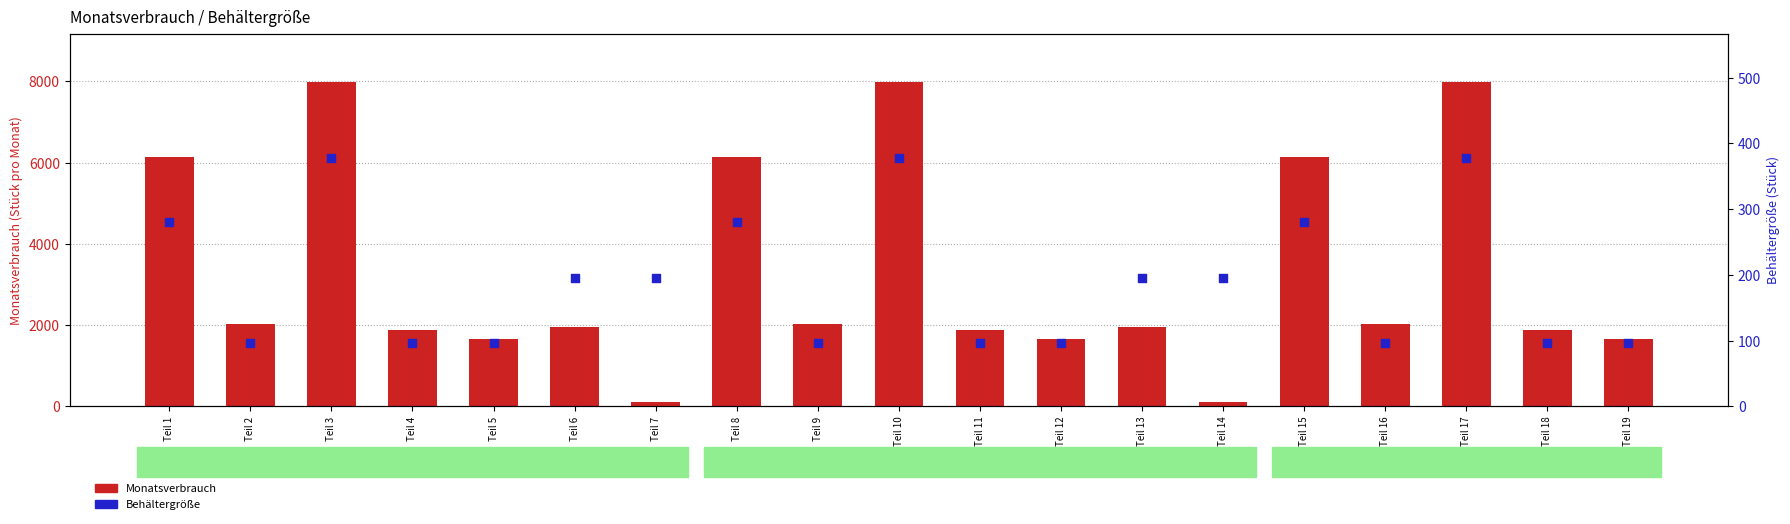

At which category is the sum across all series the highest?

Teil 3